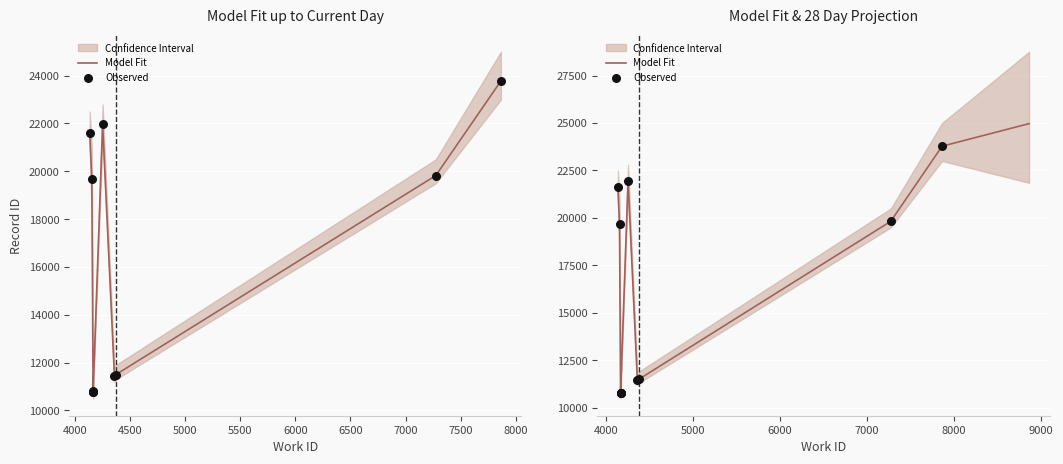

What is the change in value from 4167 to 7274?

+9038